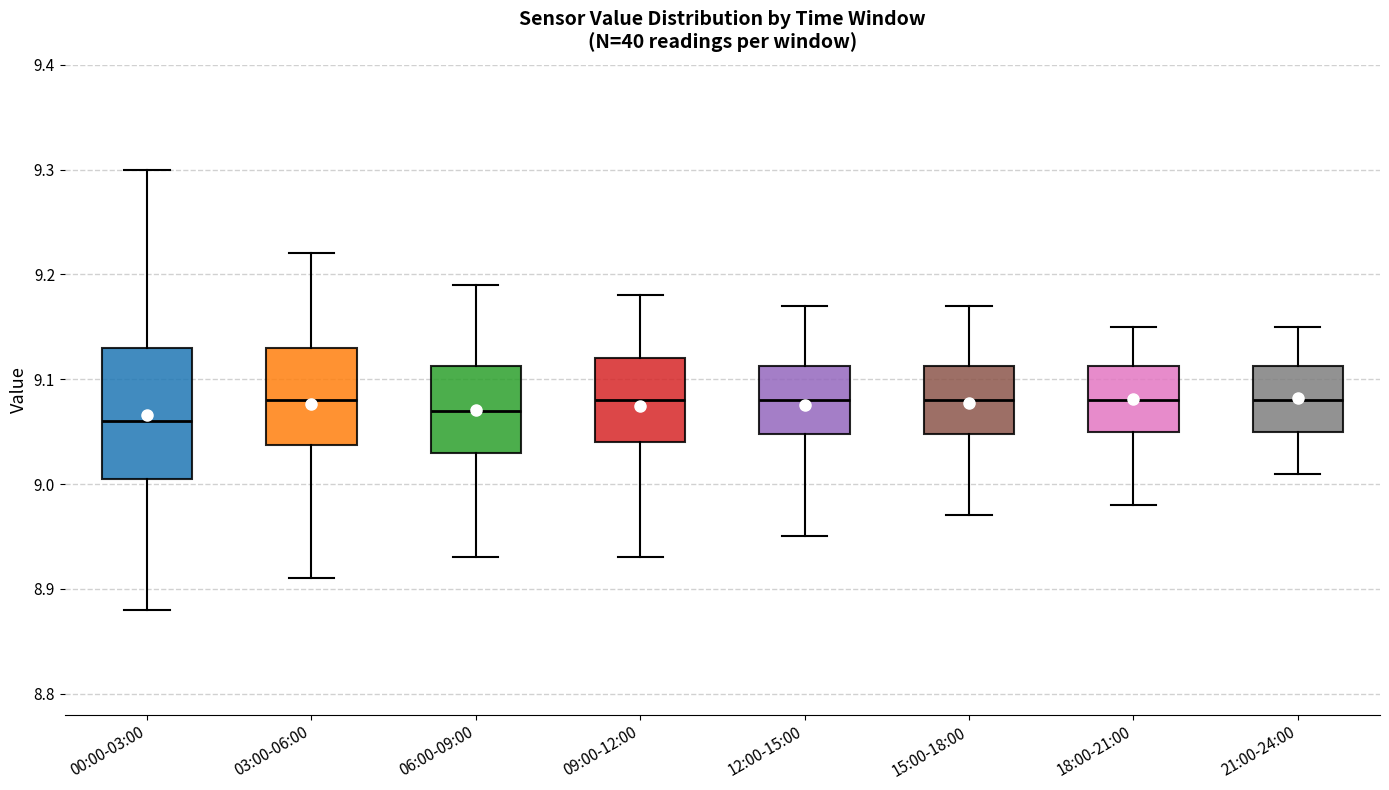

Comparing the boxes themselves (not the whiskers), which one is the tallest?

00:00-03:00